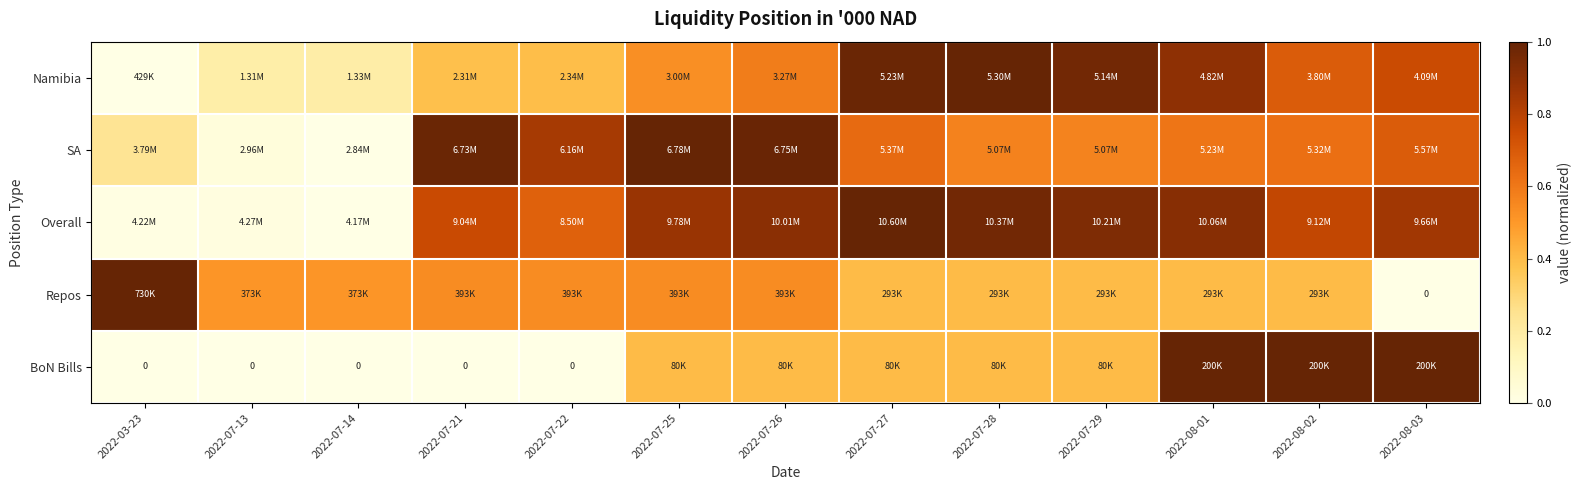

Where is BoN Bills nearest to the value 0?

2022-03-23